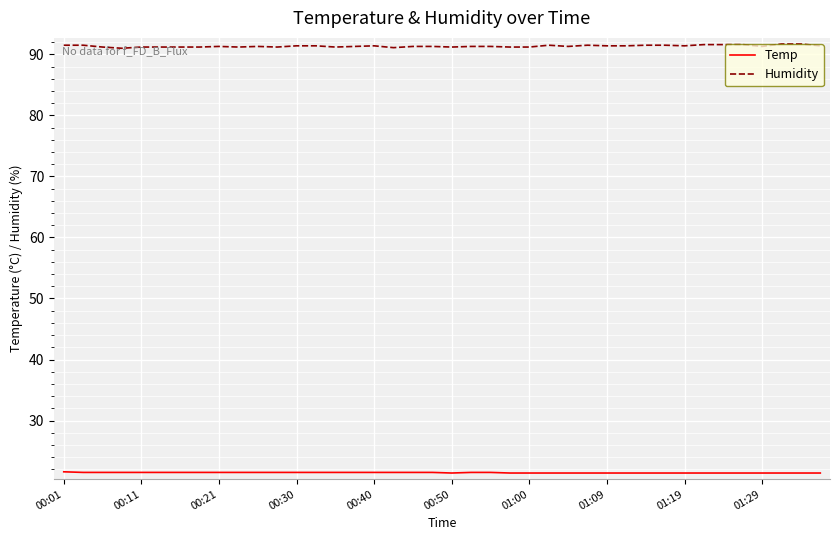

What is the maximum value shown in the chart?

91.7